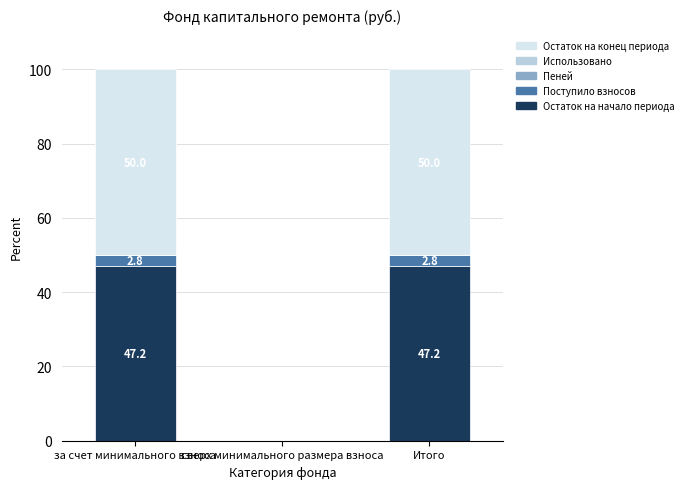

What is the total value across all series at за счет минимального взноса?

100.0